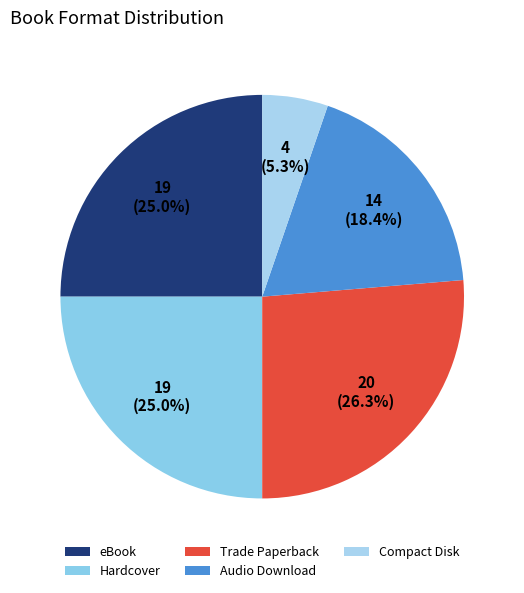

Is Audio Download the majority of the pie?

No